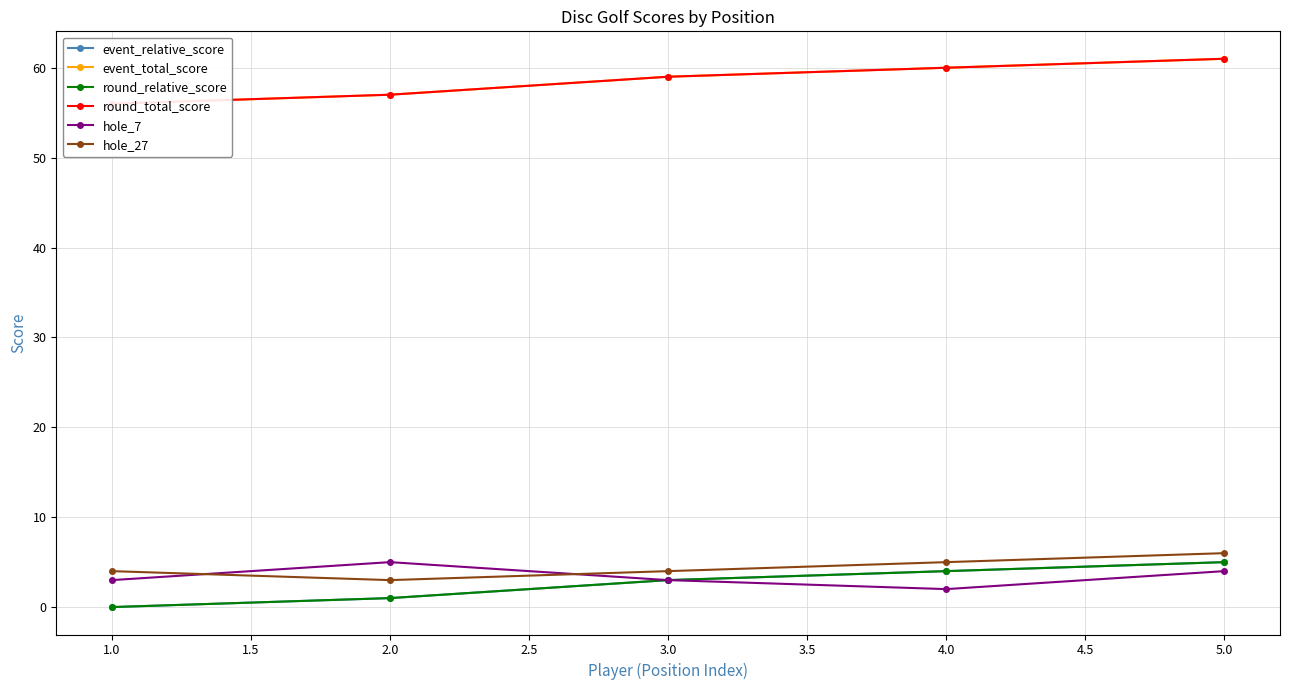

Does the chart have visible grid lines?

Yes